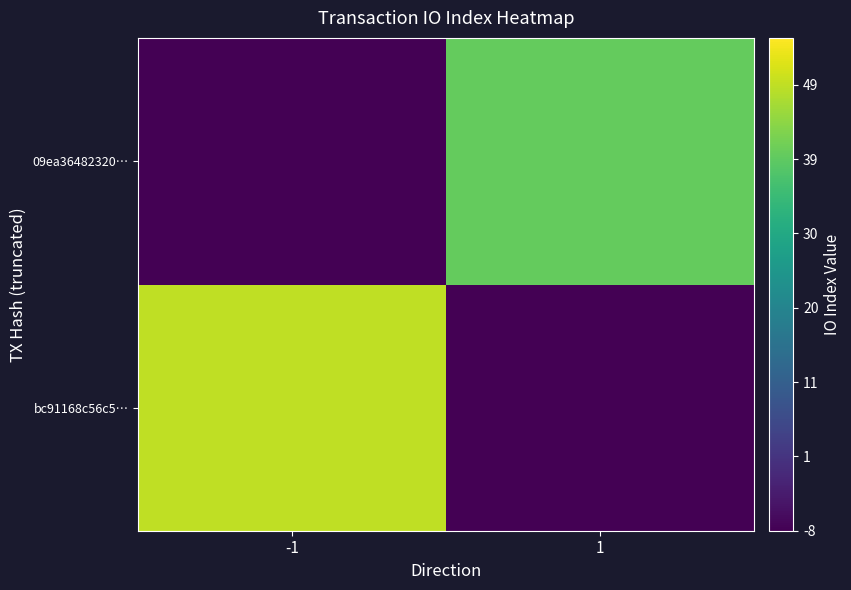

Reading left to right, list all the values displayed in this chart.

bc91168c56c5…: -1=49	1=-8
09ea36482320…: -1=-8	1=40